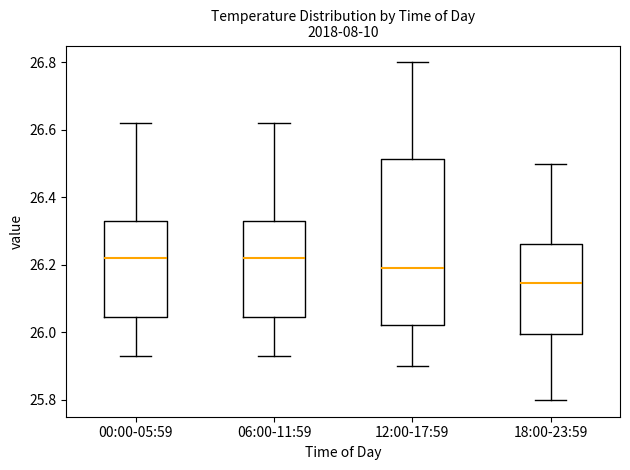

Reading left to right, read every box against the y-axis: the position of its median line, the range the box covers, and the ends of its whiskers. The values are not printed on the chart, so give them approximately, as read against the axis.

00:00-05:59: median 26.22, box 26.04 to 26.34, whiskers 25.94 to 26.62
06:00-11:59: median 26.22, box 26.04 to 26.34, whiskers 25.94 to 26.62
12:00-17:59: median 26.20, box 26.02 to 26.52, whiskers 25.90 to 26.80
18:00-23:59: median 26.14, box 26.00 to 26.26, whiskers 25.80 to 26.50